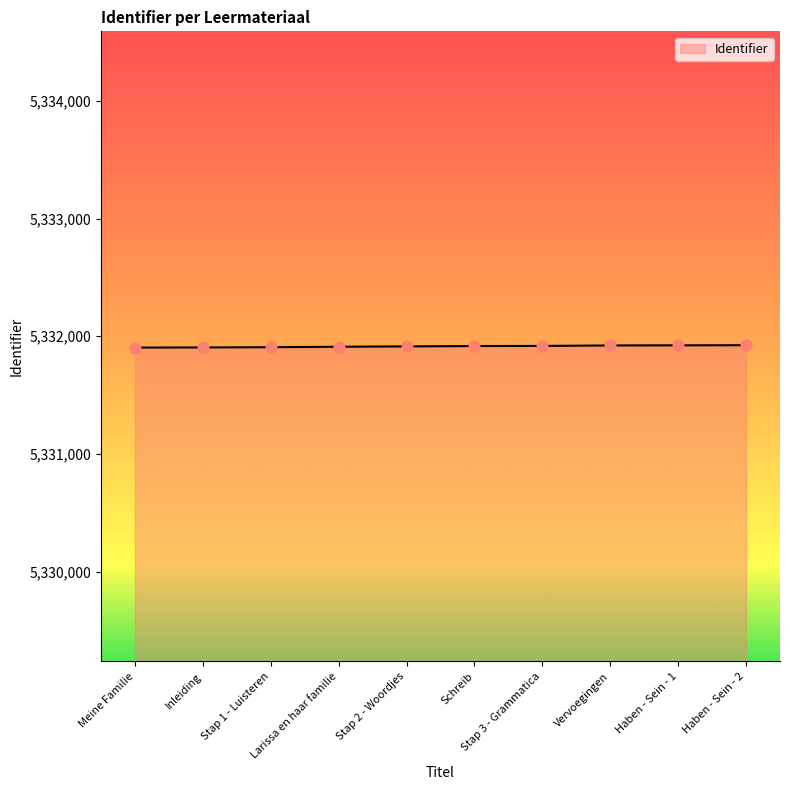

What is the minimum value shown in the chart?

5331904